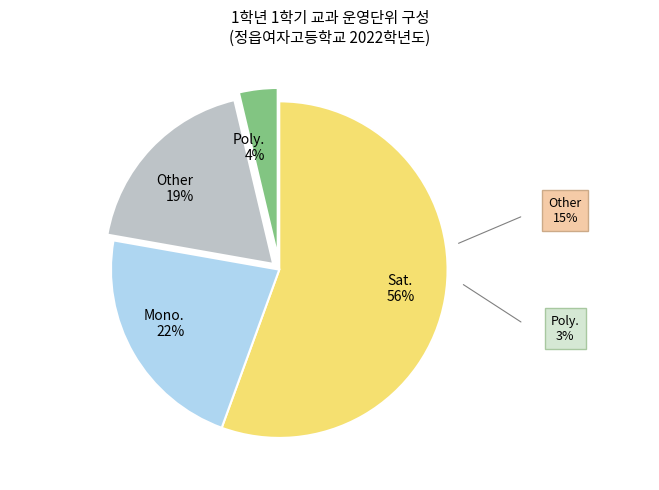

To the nearest percent, what percentage of the pie is Poly. 4%?

4%